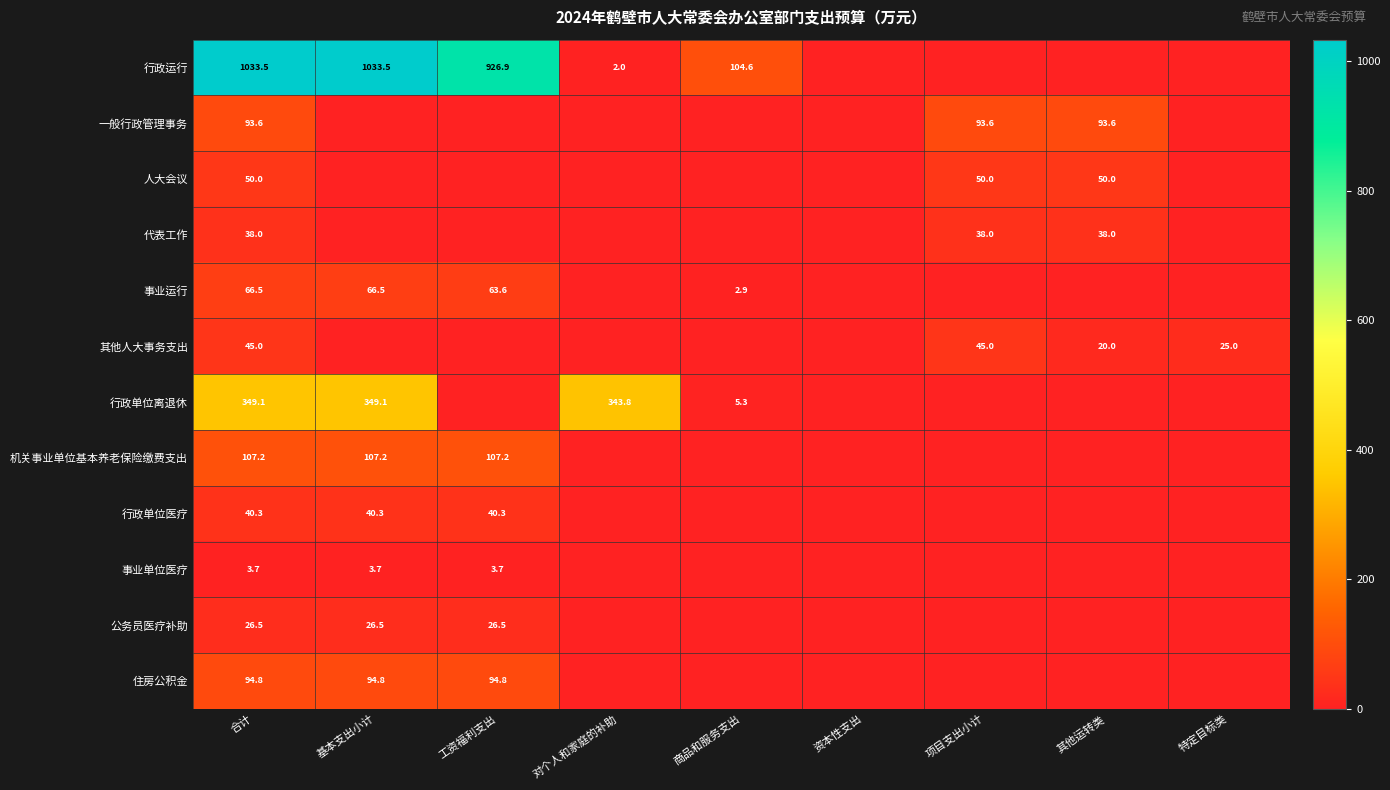

True or false: 行政运行 has a value of 172.2 at 商品和服务支出.

False